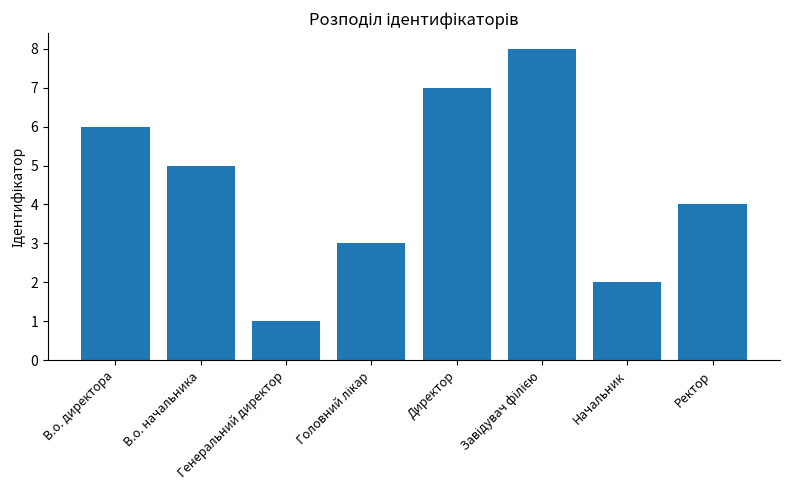

What is the greatest value displayed?

8